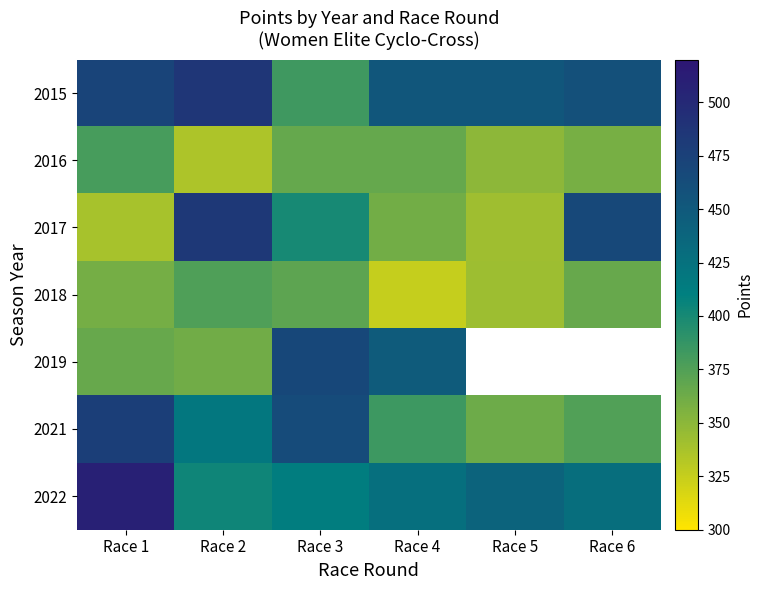

At which label is 2019 closest to 415?

Race 4